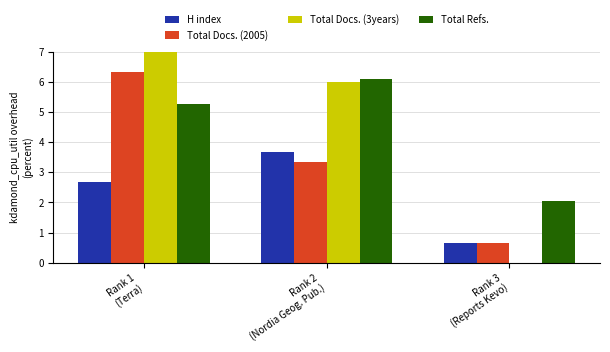

What is the value of the H index bar at the 3rd from the left?

0.7